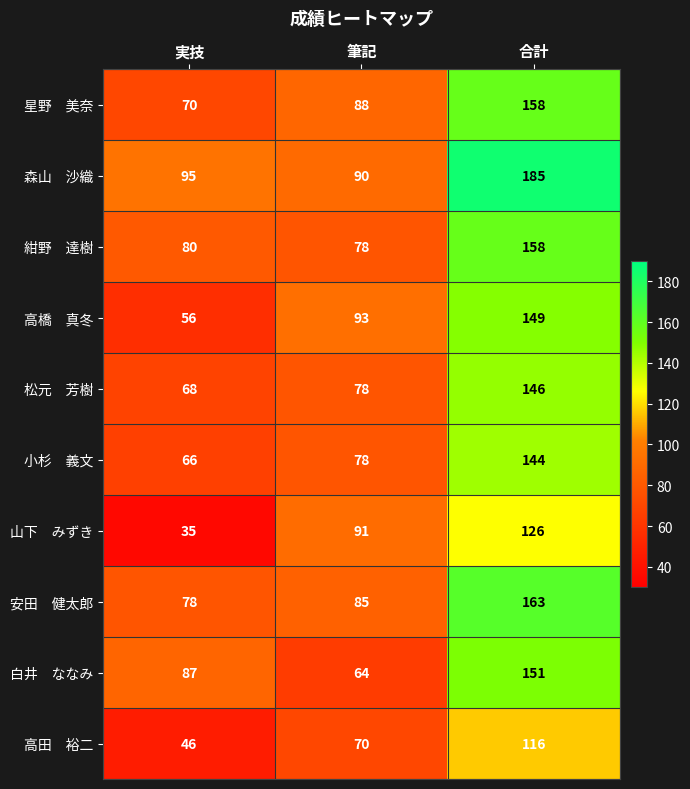

What is the spread (max minus min) of values at 筆記?

29